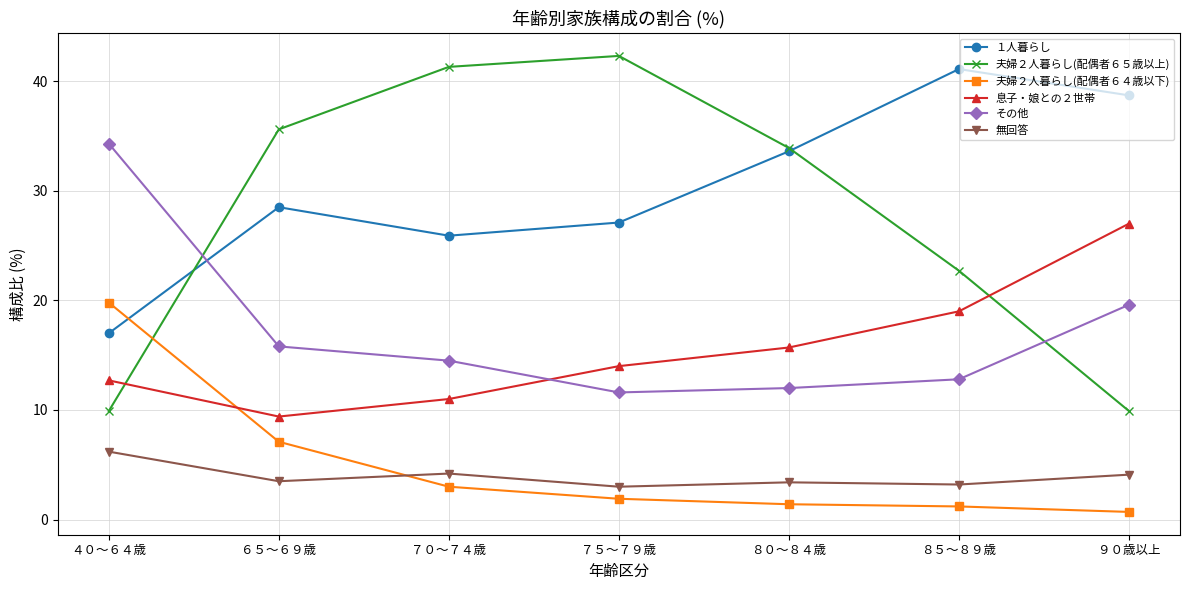

At how many categories does at least one series exceed 29?

7